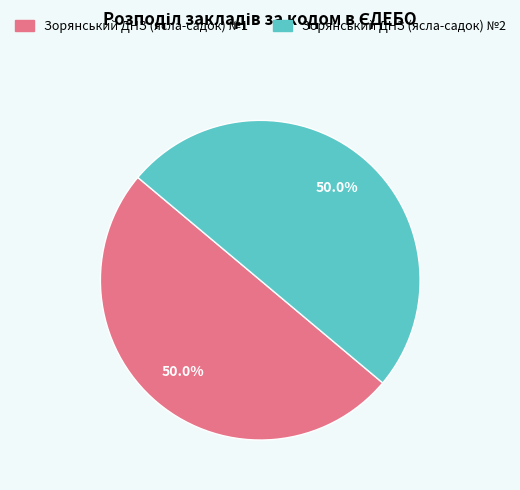

Combined, what portion of the pie is Зорянський ДНЗ (ясла-садок) №2 and Зорянський ДНЗ (ясла-садок) №1?

100.0%